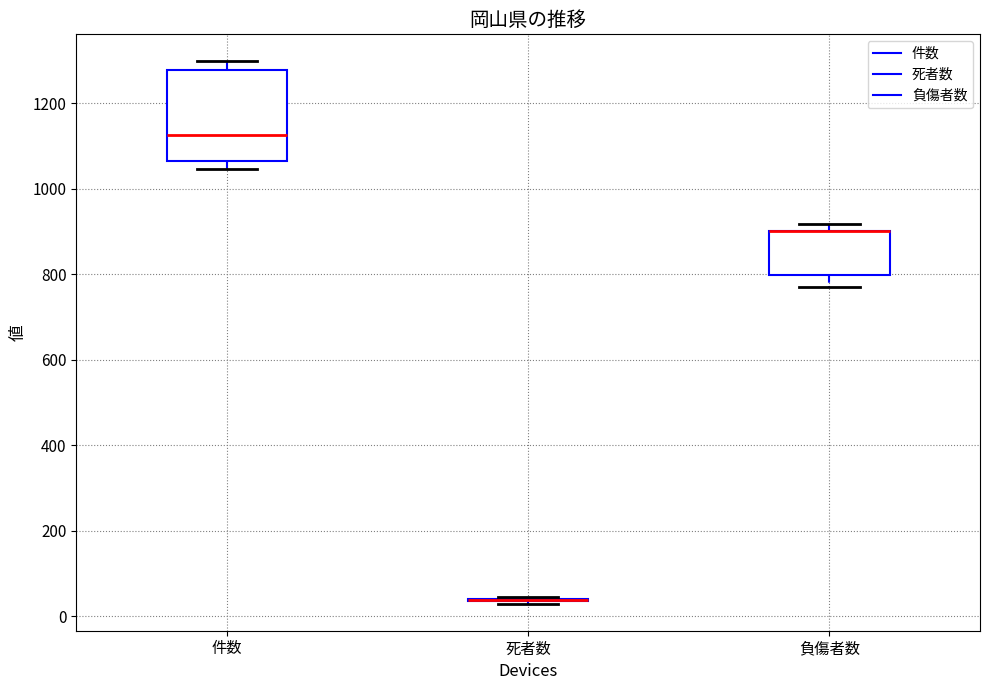

Comparing the boxes themselves (not the whiskers), which one is the tallest?

件数